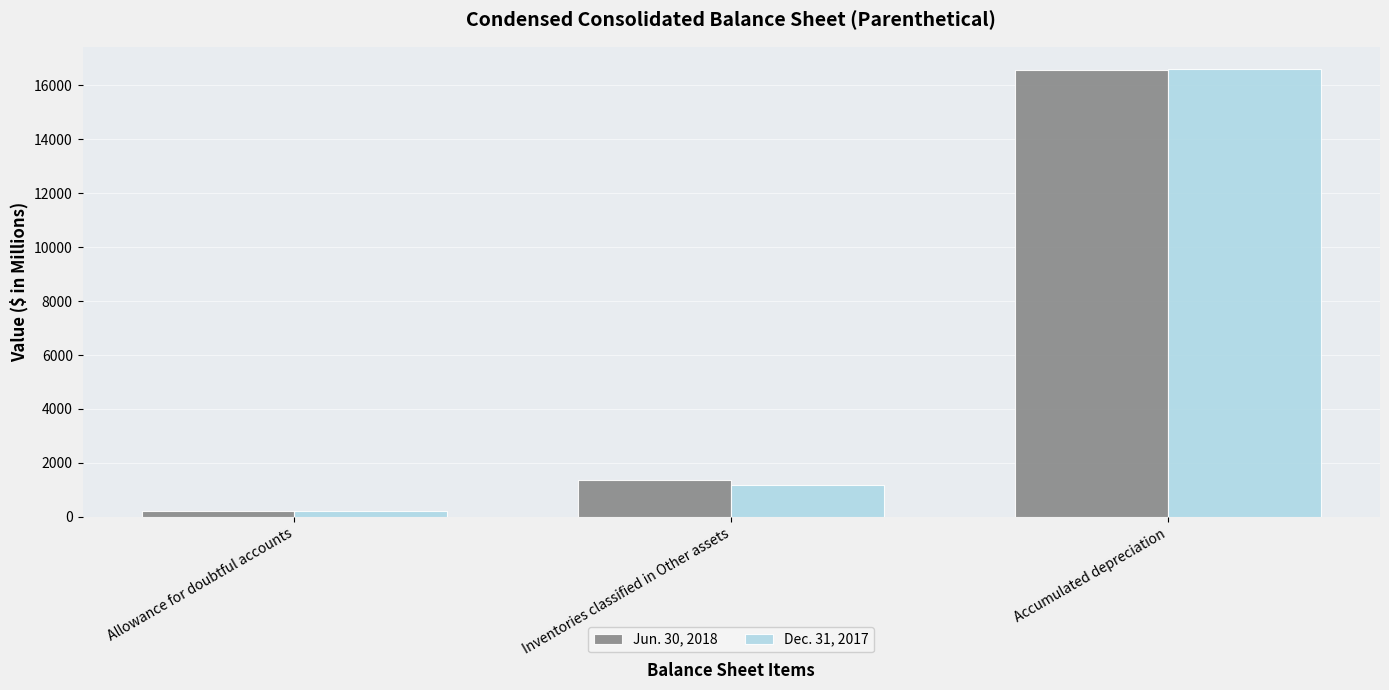

At which category is the sum across all series the highest?

Accumulated depreciation